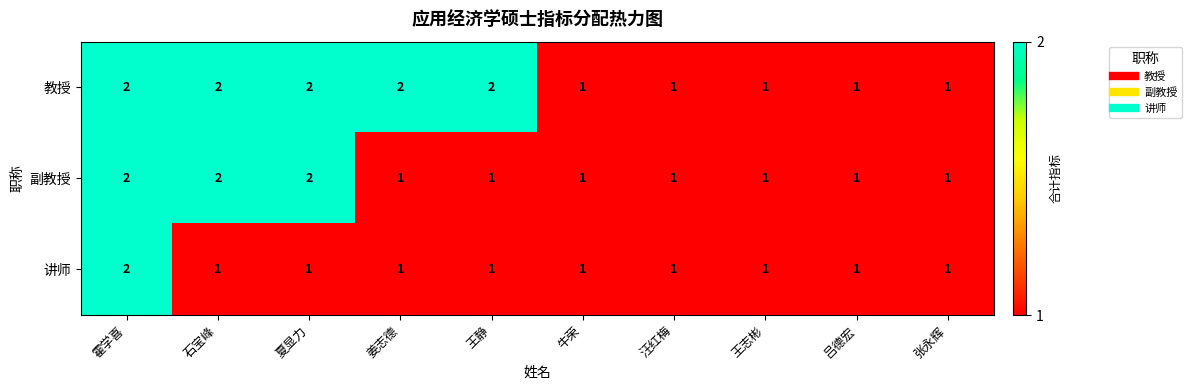

Rank the series by their average value, from lowest to highest.

讲师, 副教授, 教授